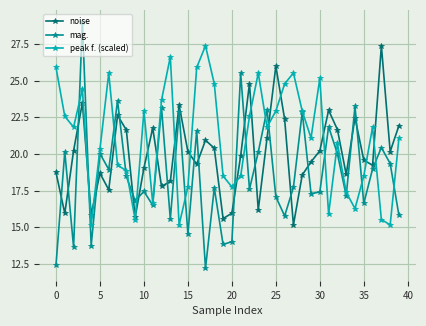

How many interior local peaks does the mag. series have?

15